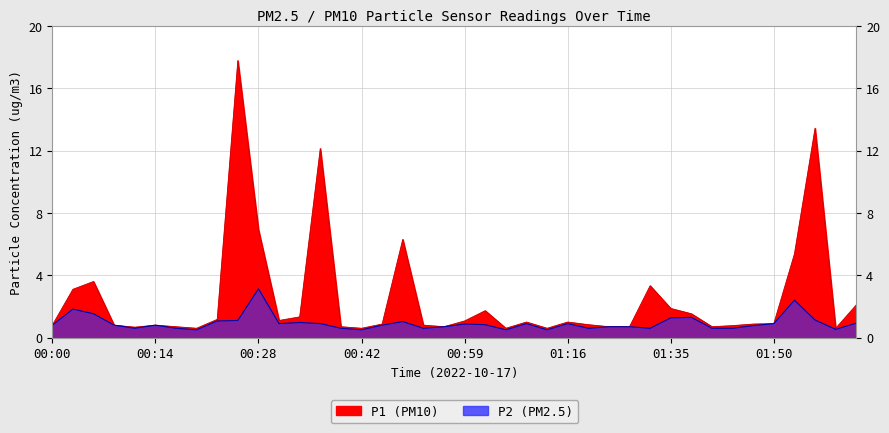

What is the total value across all series at 00:25?

18.9